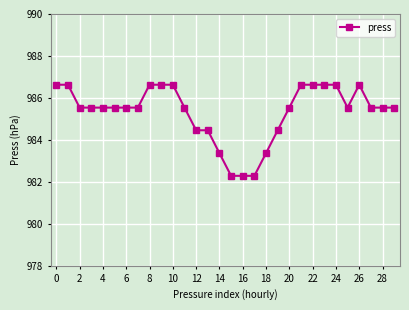

What is the value of the 21st point from the left?

985.5